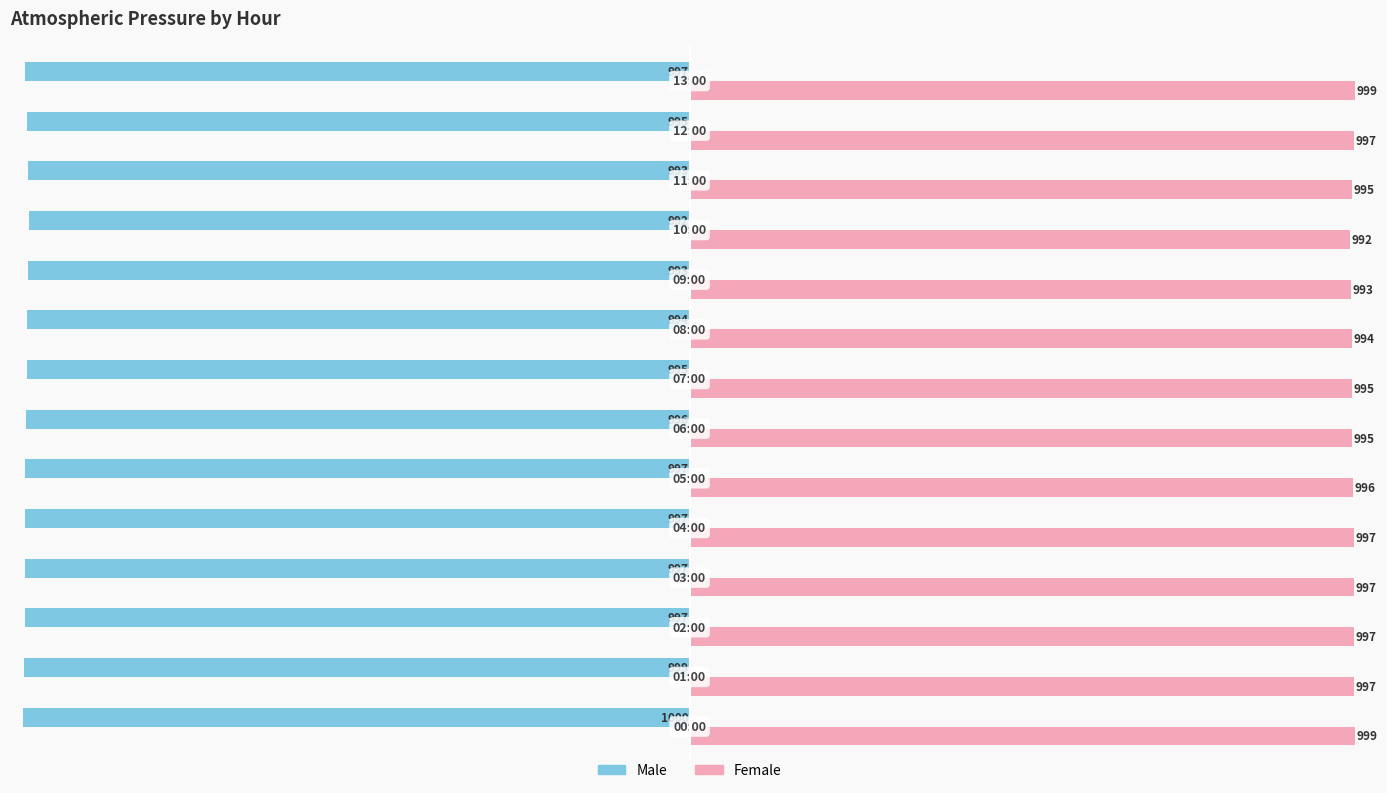

What is the minimum value shown in the chart?

-1000